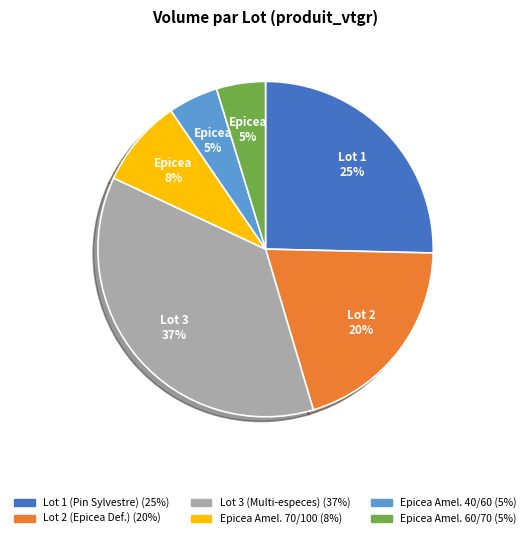

To the nearest percent, what is the average slice percentage?

17%